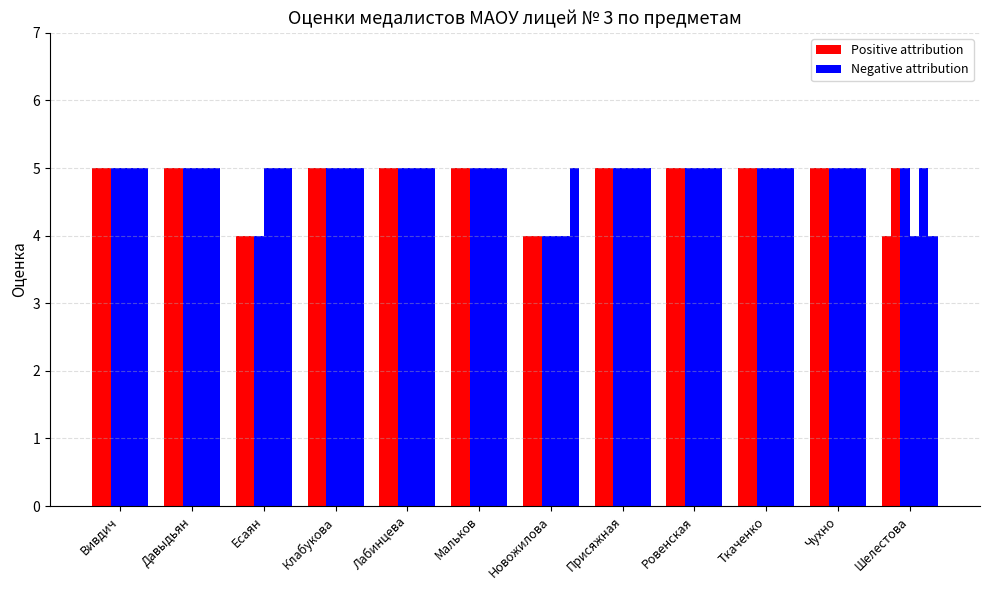

What is the label of the 6th bar from the right?

Новожилова